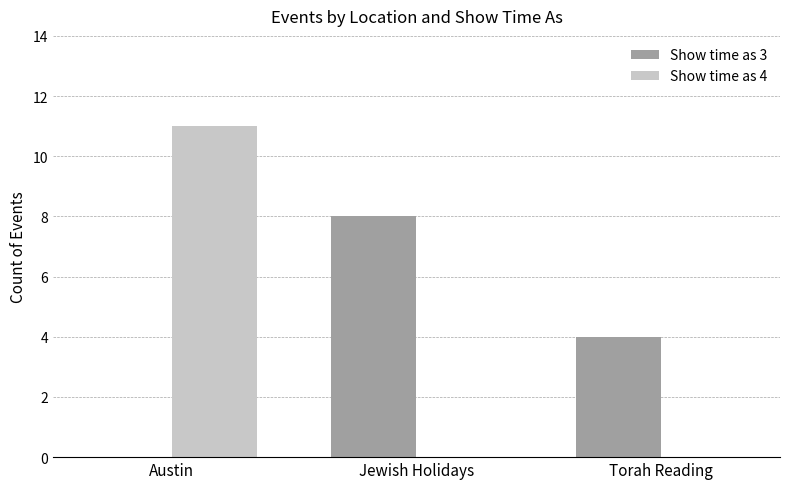

What is the greatest value displayed?

11